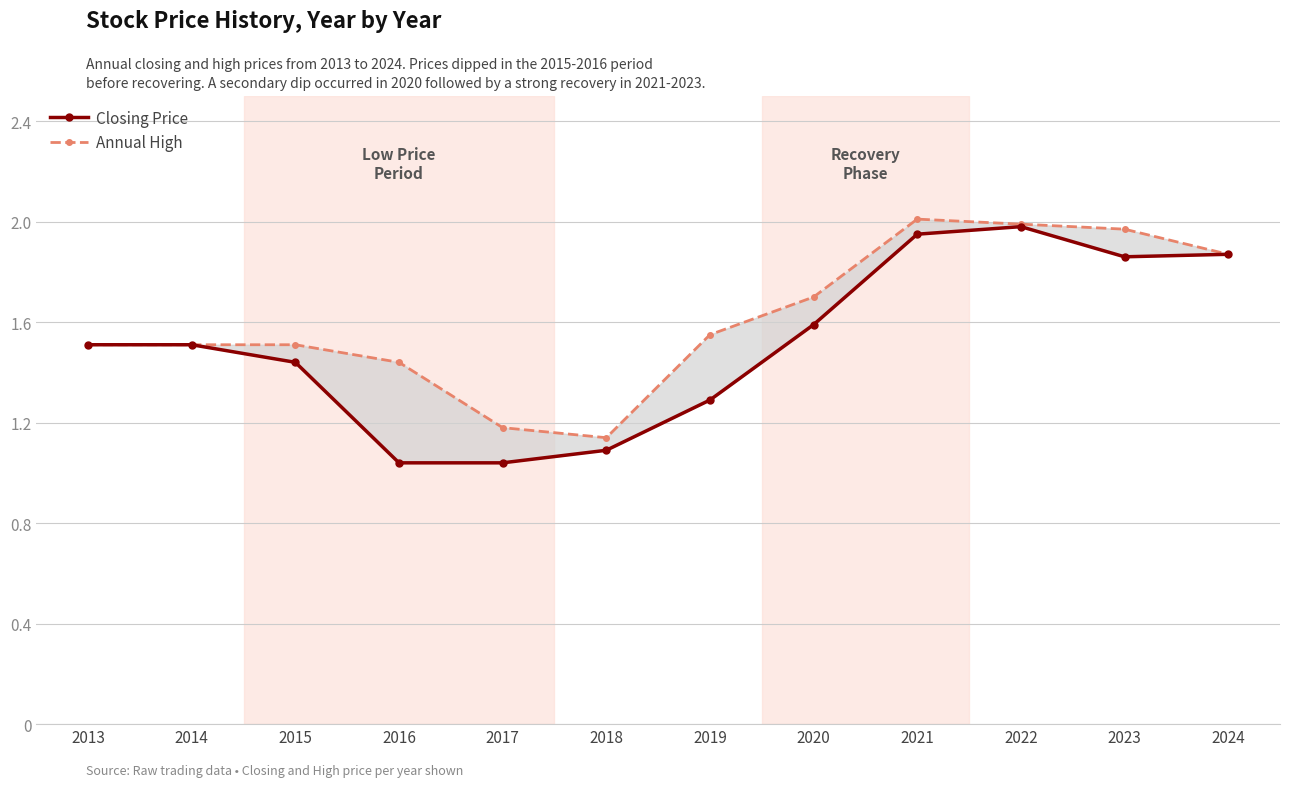

Between 2016 and 2024, which series saw the biggest shift?

Closing Price